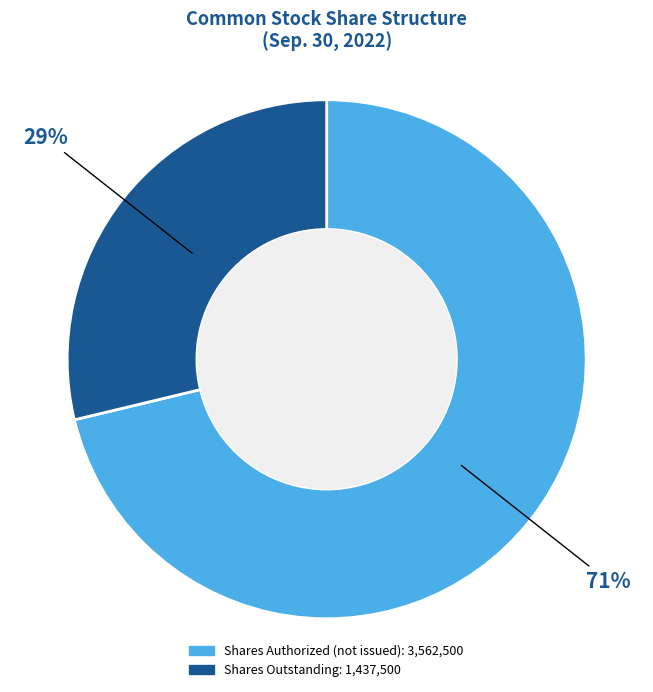

Is there a majority slice in this chart?

Yes